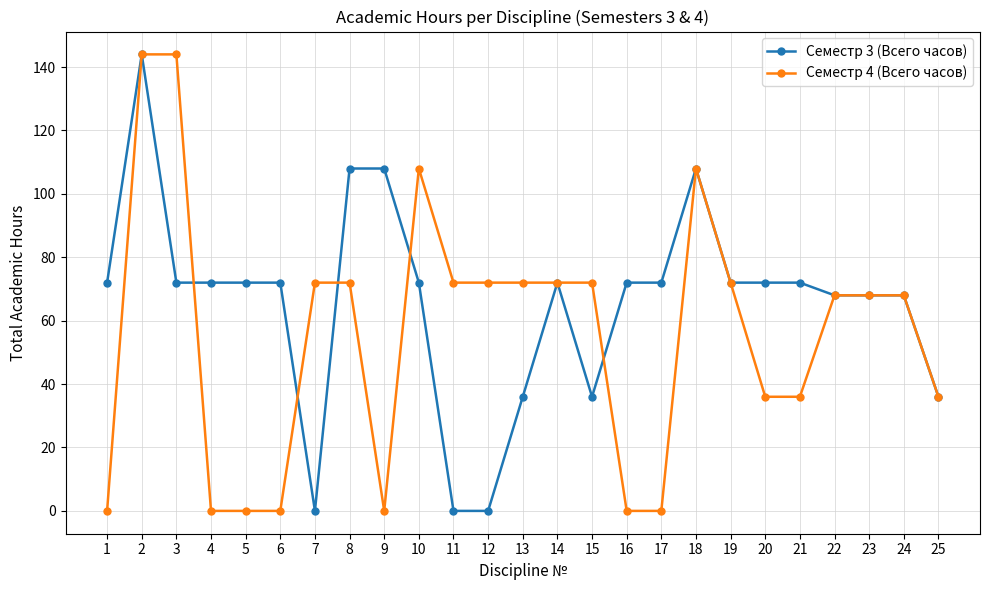

At which label does Семестр 4 (Всего часов) first exceed 68?

2